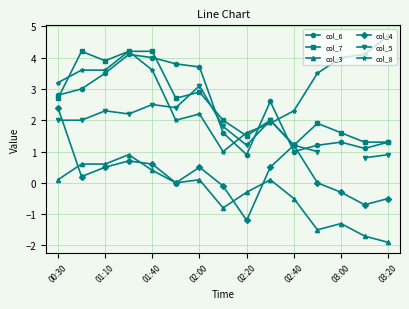

True or false: col_6 has more than 2 interior local peaks.

True